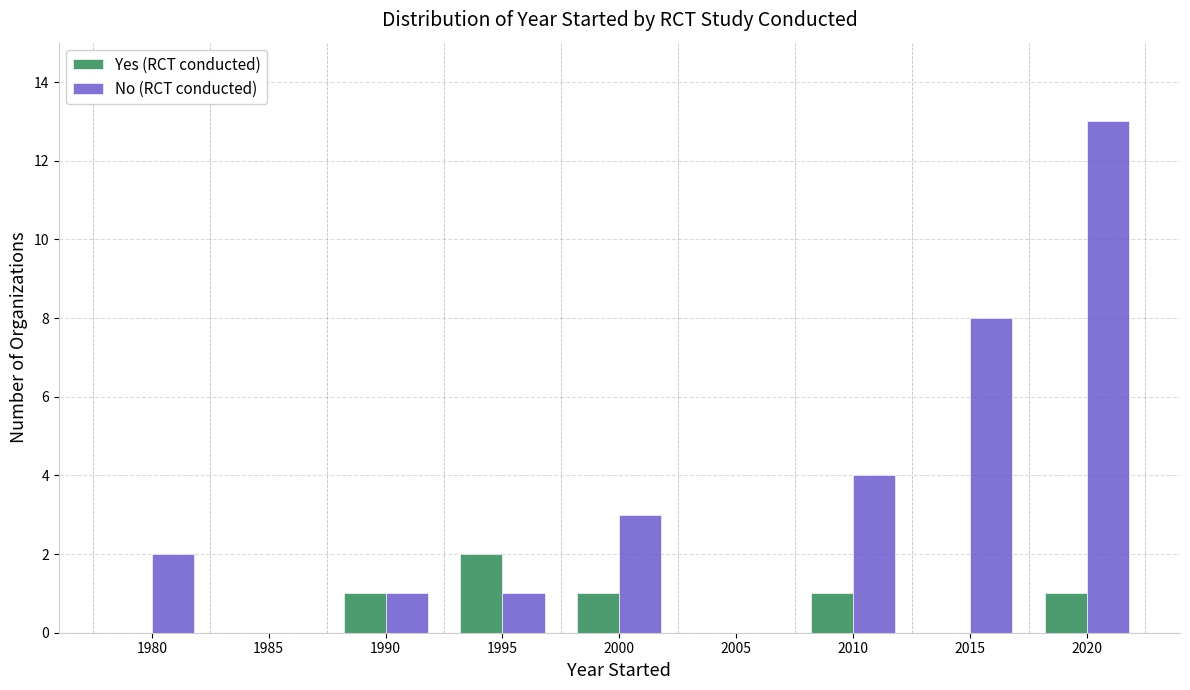

Which series has the largest total across all categories?

No (RCT conducted)